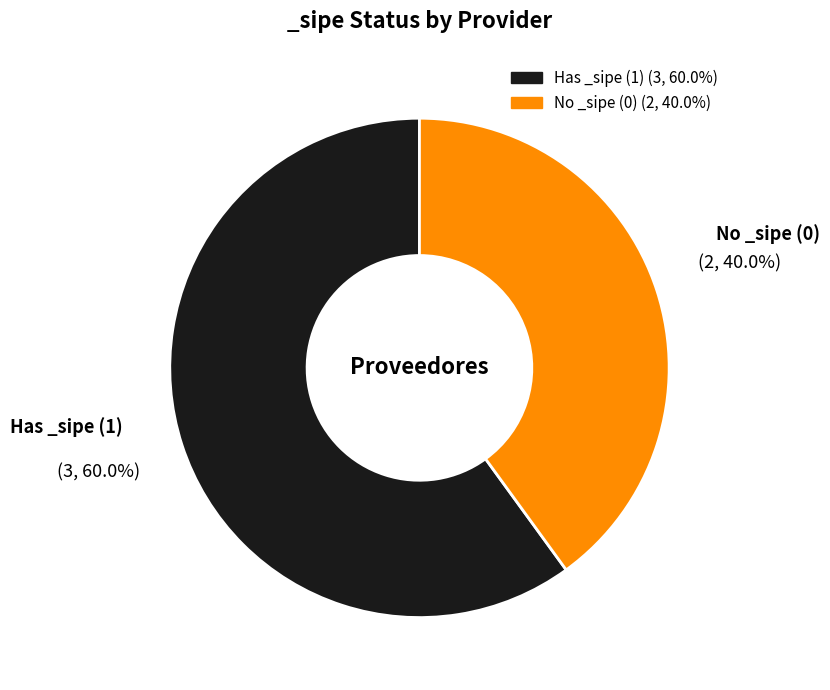

What portion of the pie excludes Has _sipe (1)?

40.0%